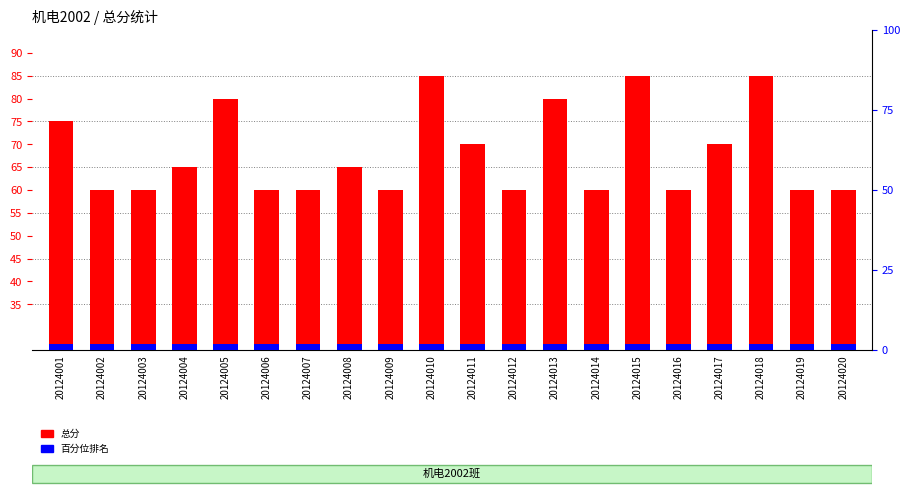

At which category is the sum across all series the highest?

20124010